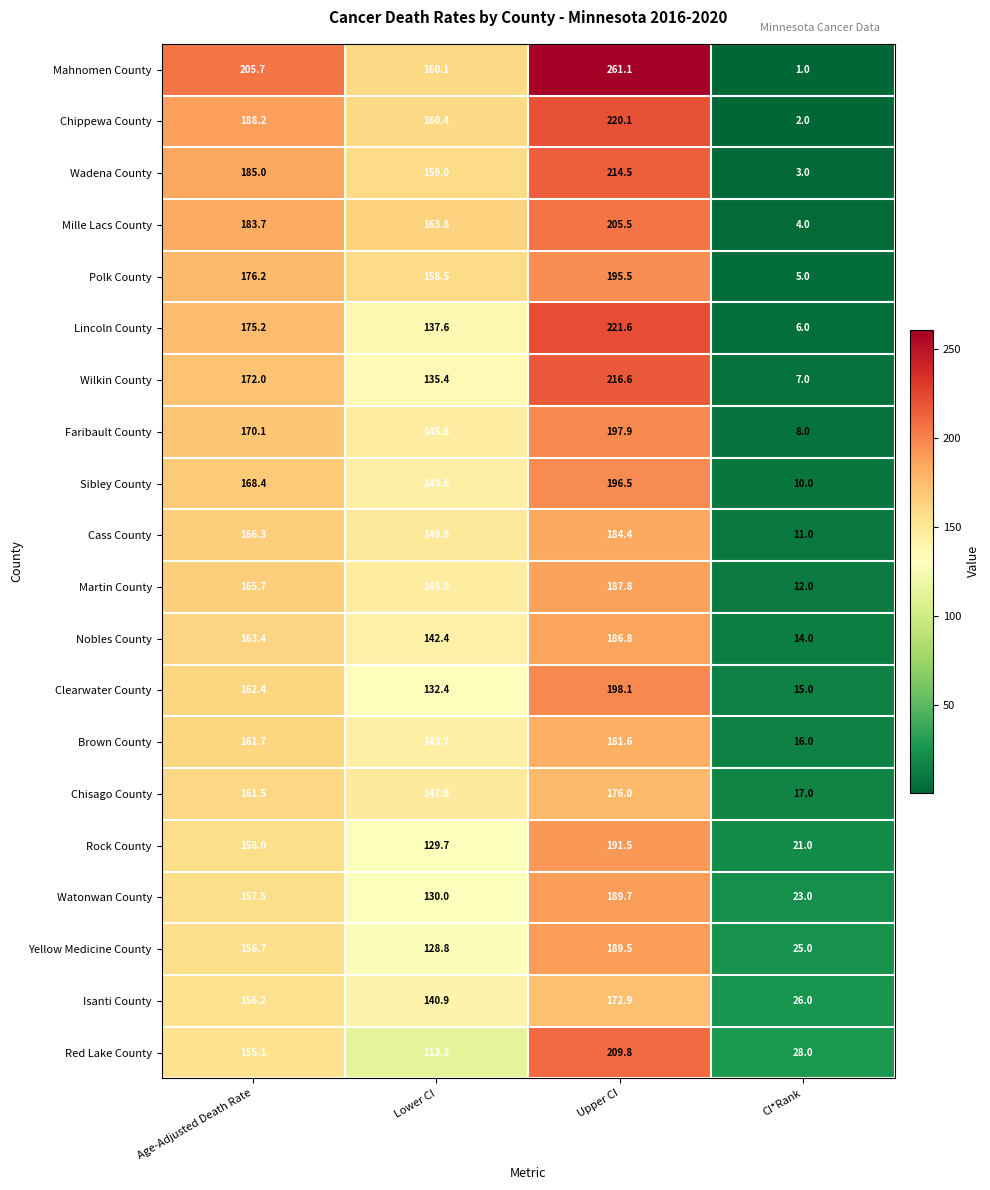

Which label corresponds to the largest value in the chart?

Upper CI